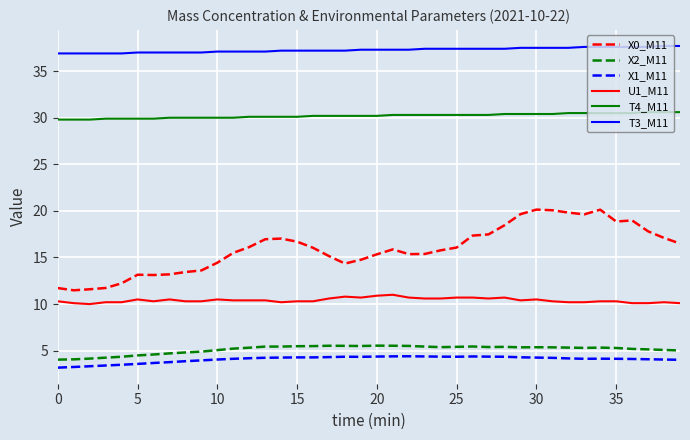

True or false: X1_M11 and X2_M11 cross at least once.

False